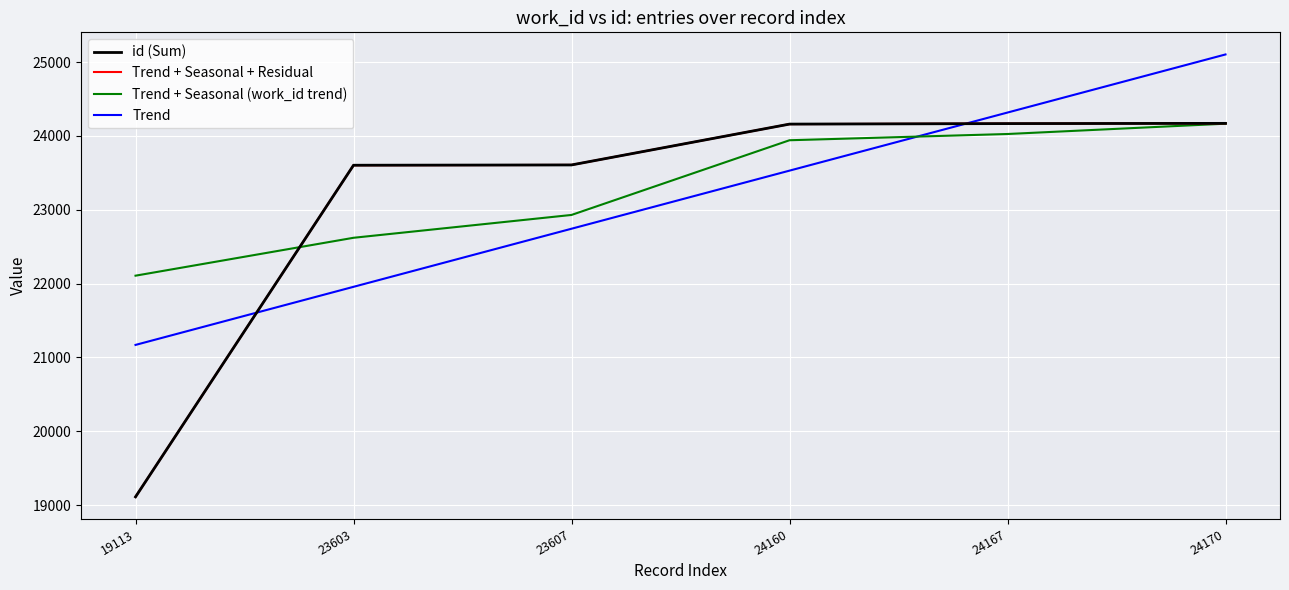

What is the value of the Trend + Seasonal (work_id trend) point at the 5th from the left?

24026.0